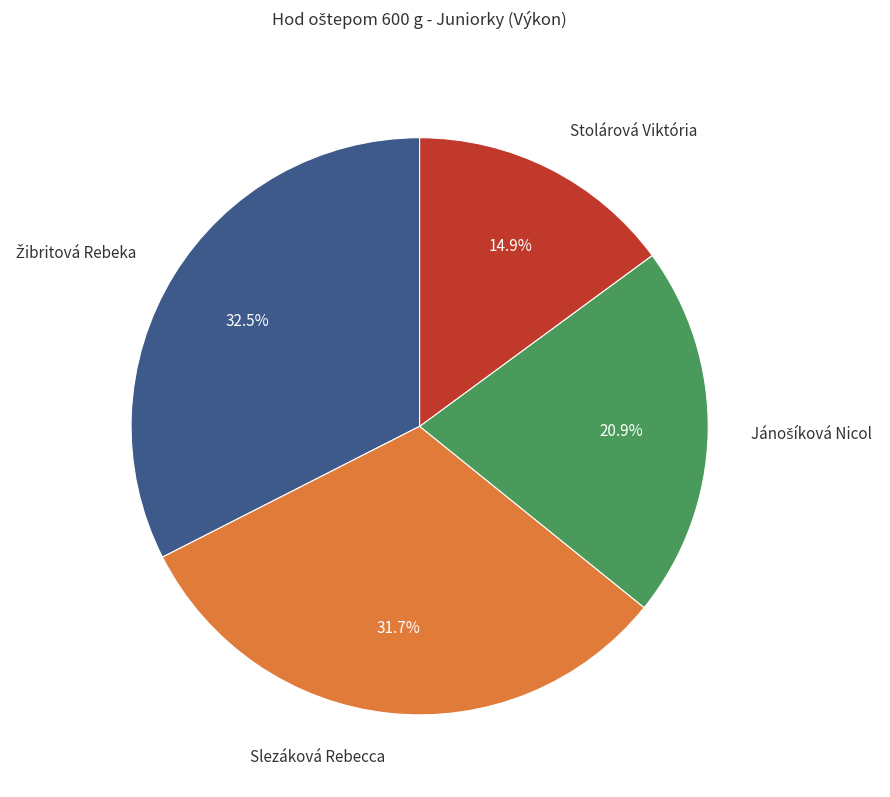

What is the total percentage of Slezáková Rebecca and Stolárová Viktória?

46.6%